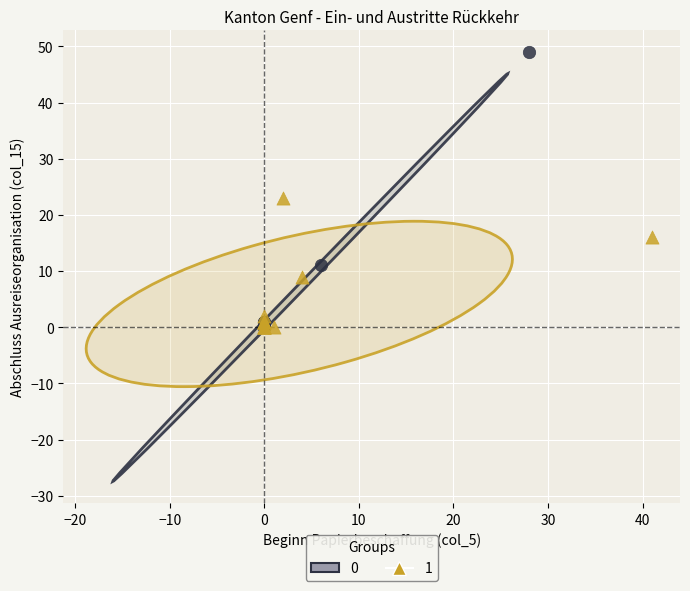

What are all the series names shown in the legend?

0, 1